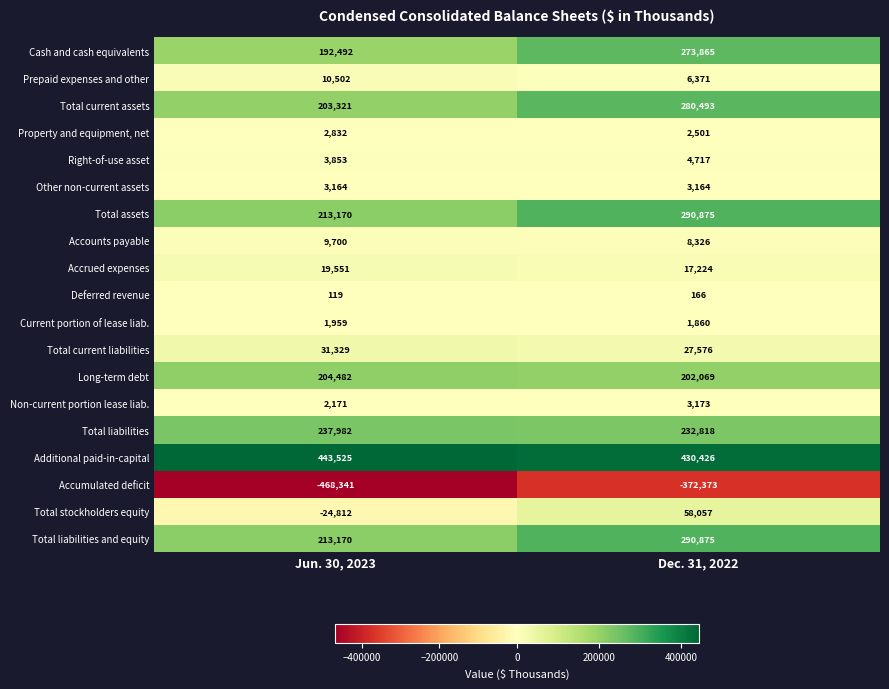

What is the difference between the highest and lowest values at Jun. 30, 2023?

911866